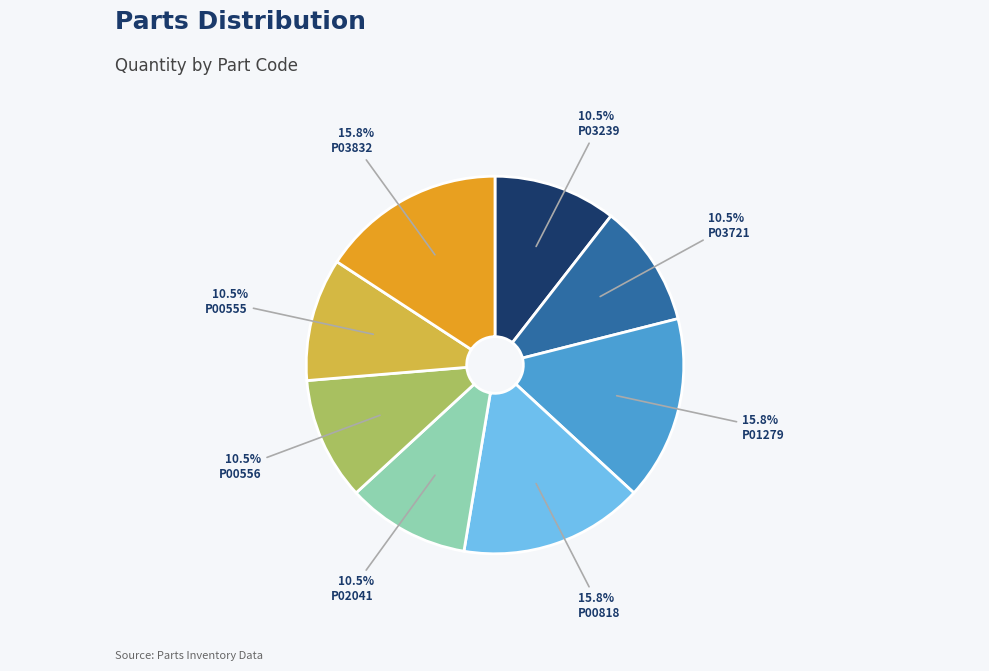

Approximately how many times larger is the value at P03239 compared to P00555?

1.0